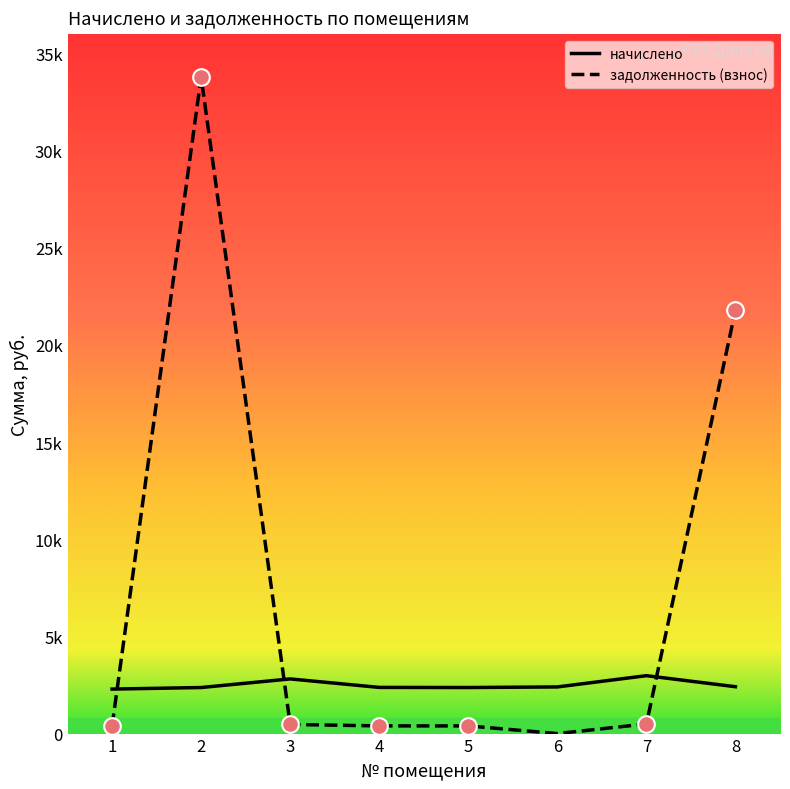

What is the total value across all series at 8?

24212.5